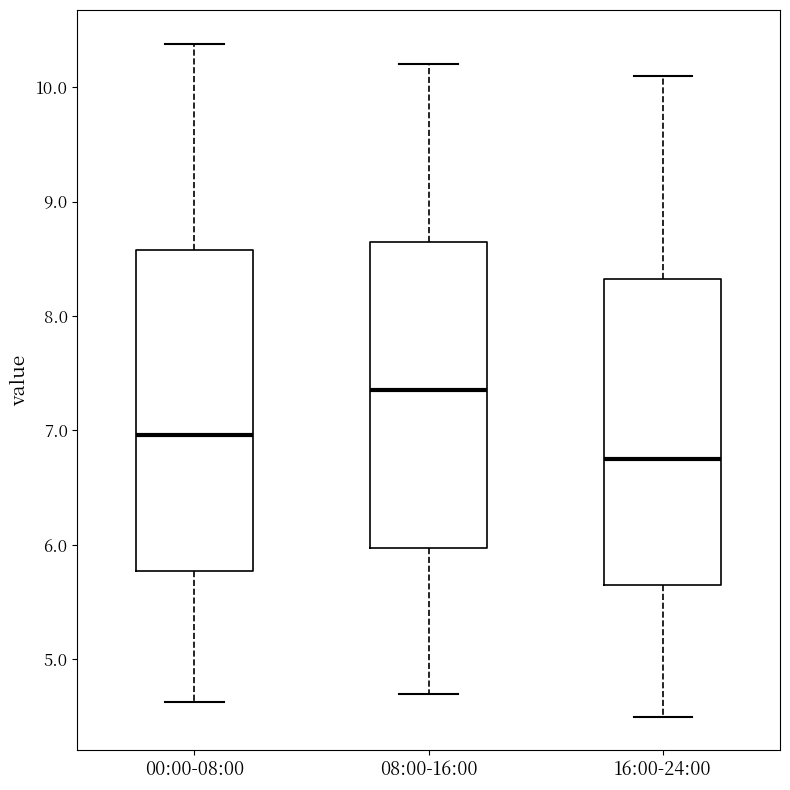

Reading left to right, read every box against the y-axis: the position of its median line, the range the box covers, and the ends of its whiskers. The values are not printed on the chart, so give them approximately, as read against the axis.

00:00-08:00: median 7.0, box 5.8 to 8.6, whiskers 4.6 to 10.4
08:00-16:00: median 7.4, box 6.0 to 8.7, whiskers 4.7 to 10.2
16:00-24:00: median 6.8, box 5.7 to 8.3, whiskers 4.5 to 10.1